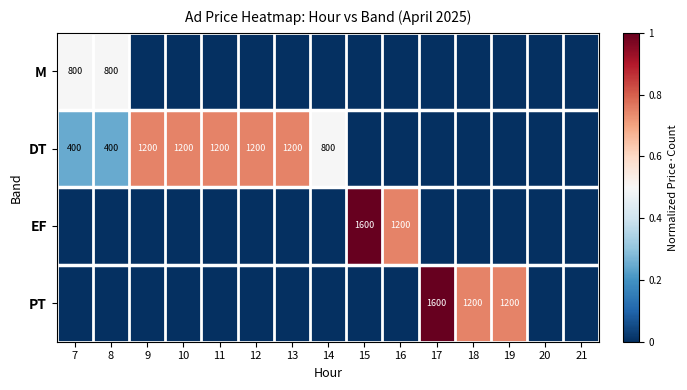

True or false: DT has a value of 1898 at 10.

False